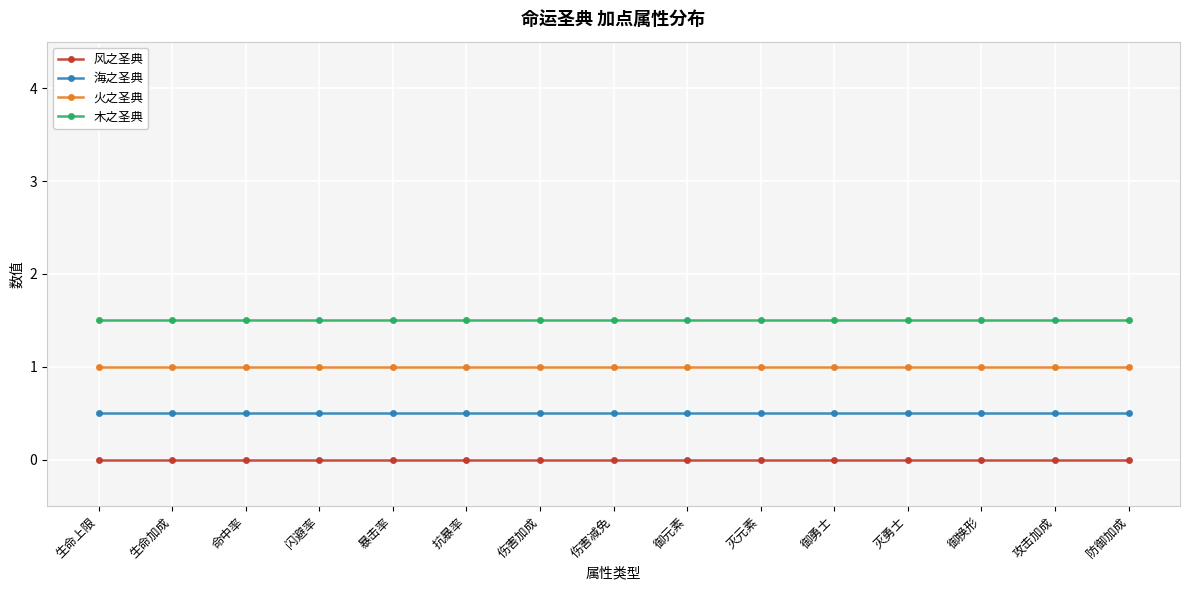

At which category is the sum across all series the highest?

生命上限